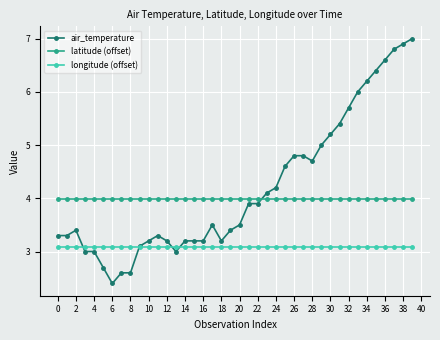

True or false: longitude (offset) and latitude (offset) intersect in this chart.

False